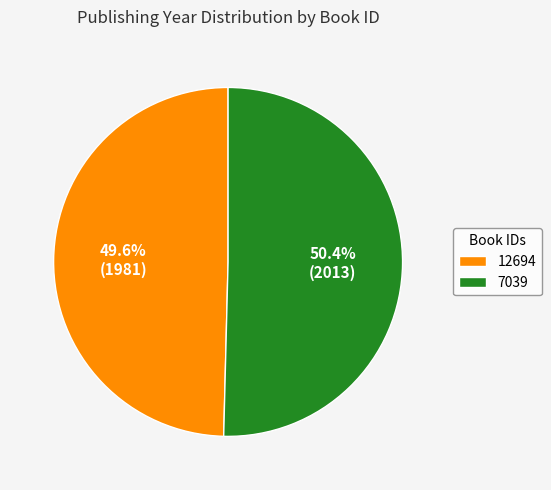

Which slice is the smallest?

12694